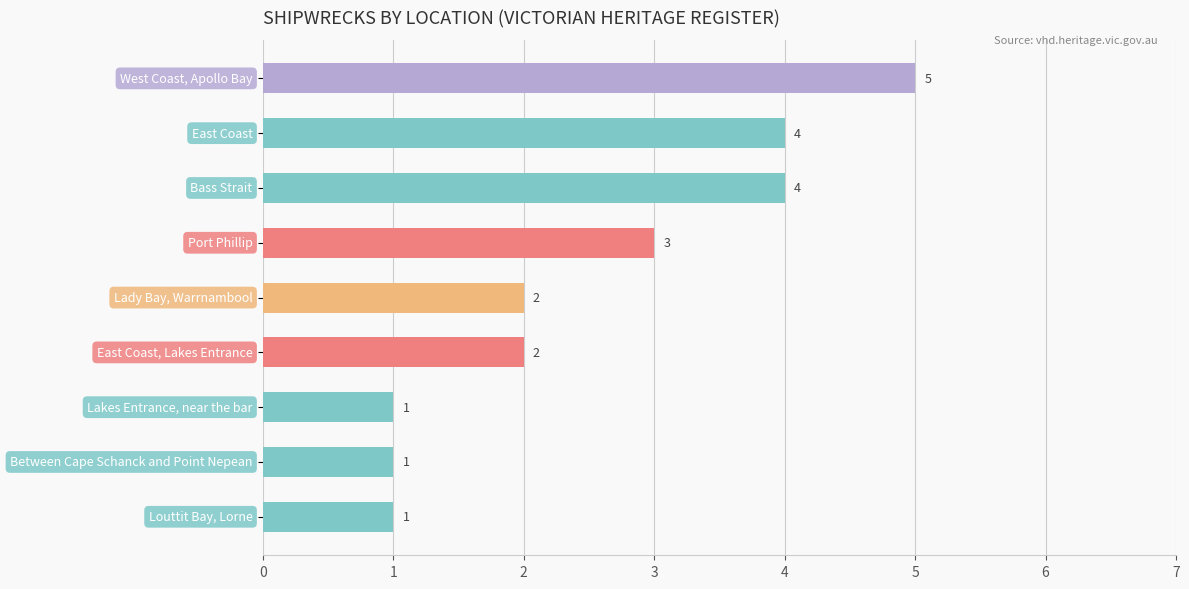

What is the value of the 5th bar from the top?

2